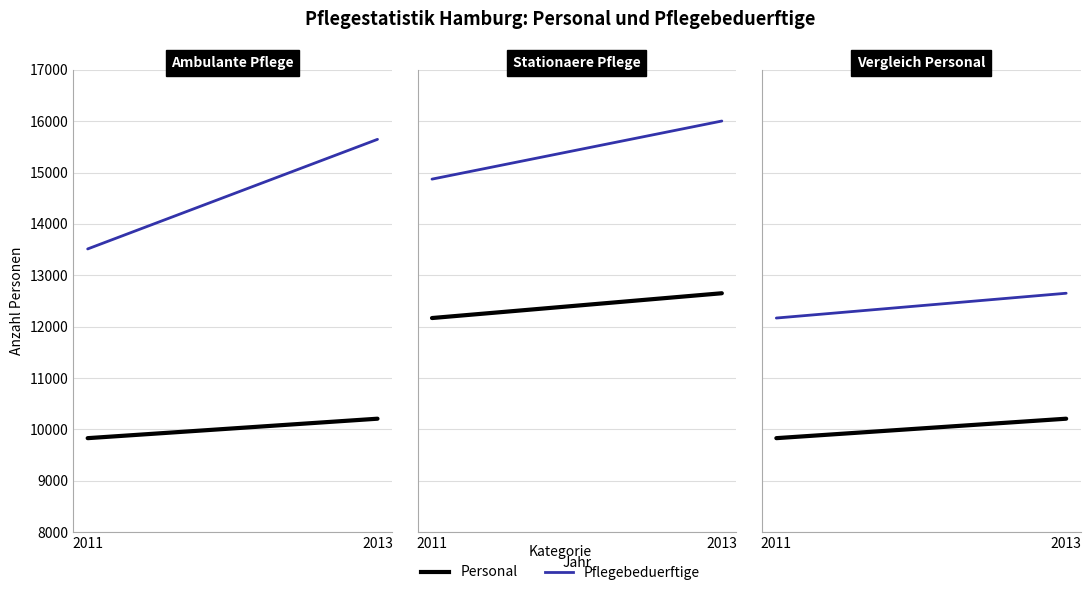

What is the smallest value displayed?

9827